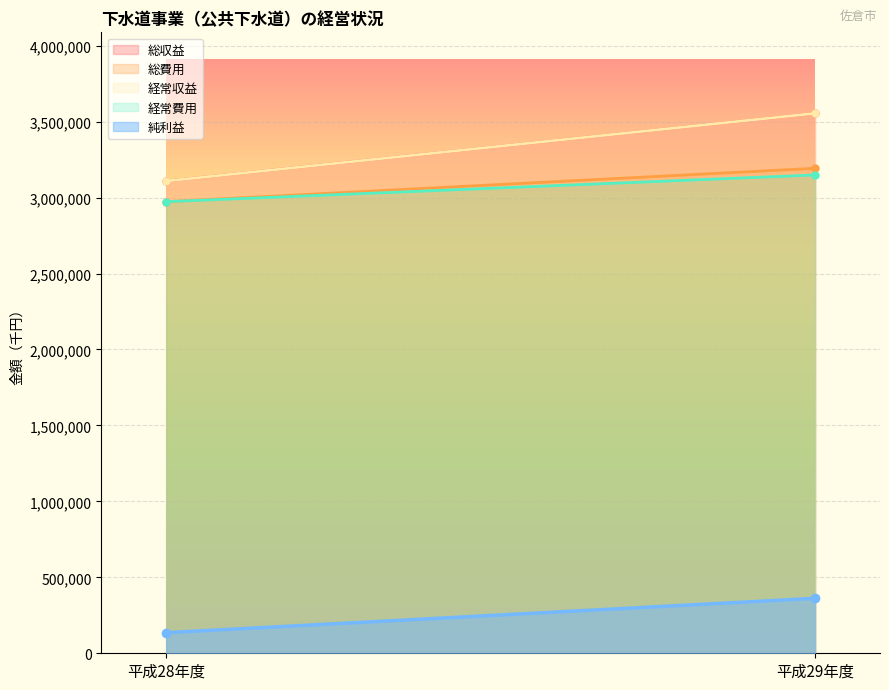

The value of 総費用 at 平成29年度 is 1691049. True or false?

False